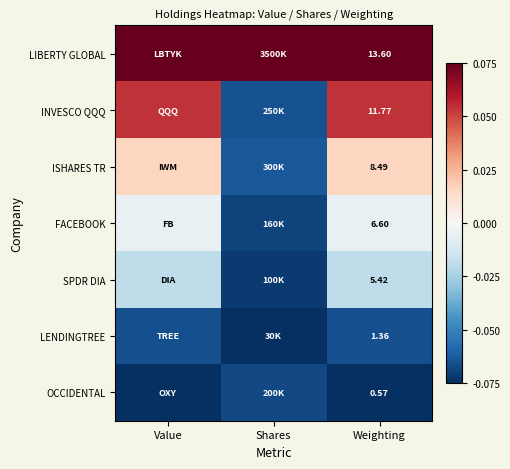

At how many categories does at least one series exceed 0?

3